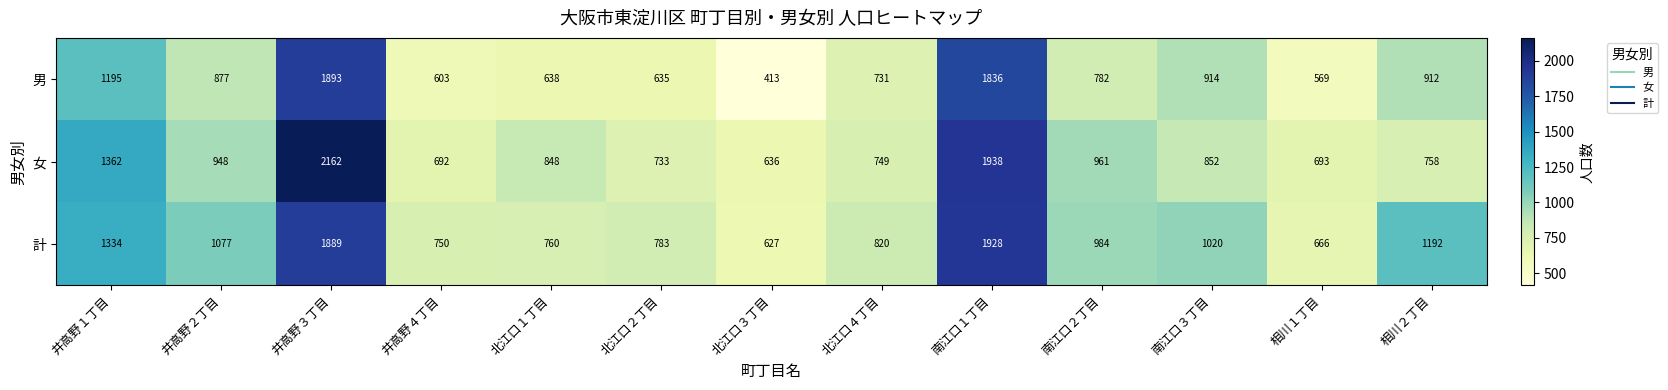

At 北江口４丁目, list the series in order from smallest to largest.

男, 女, 計